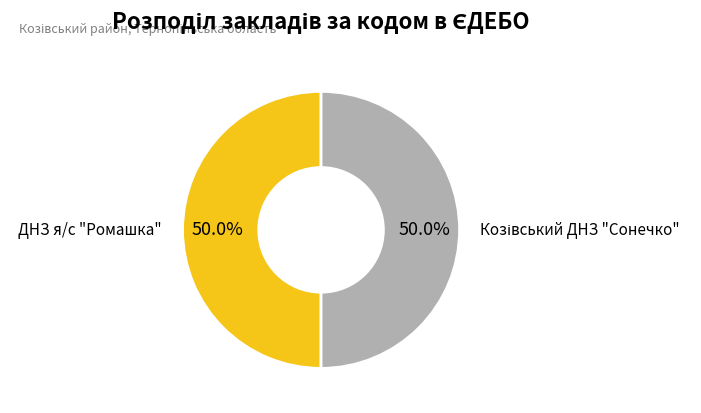

What percentage is NOT represented by ДНЗ я/с "Ромашка"?

50.0%